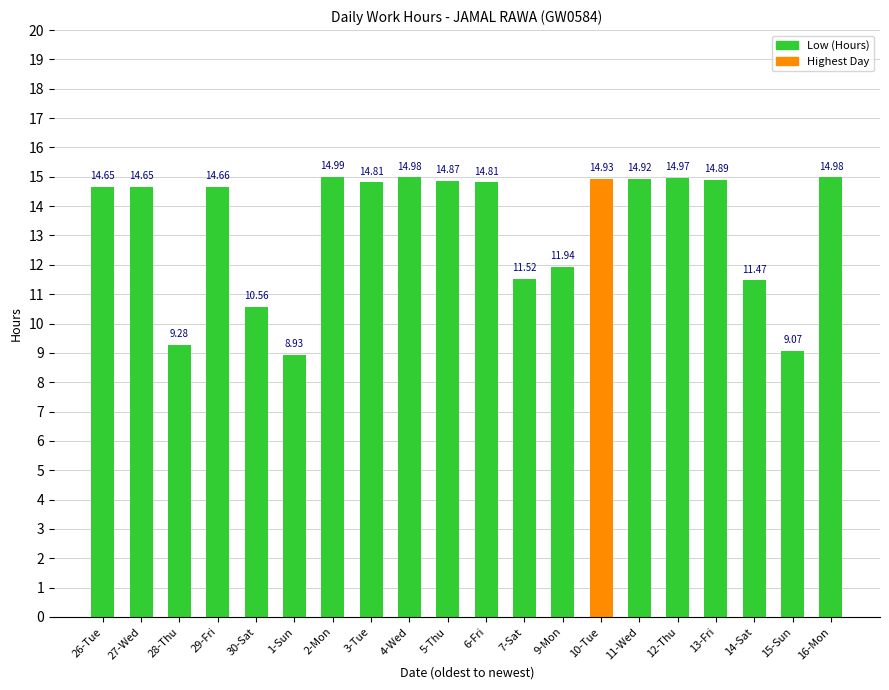

Reading left to right, transcribe all the data shown in this chart.

26-Tue=14.7	27-Wed=14.7	28-Thu=9.3	29-Fri=14.7	30-Sat=10.6	1-Sun=8.9	2-Mon=15.0	3-Tue=14.8	4-Wed=15.0	5-Thu=14.9	6-Fri=14.8	7-Sat=11.5	9-Mon=11.9	10-Tue=14.9	11-Wed=14.9	12-Thu=15.0	13-Fri=14.9	14-Sat=11.5	15-Sun=9.1	16-Mon=15.0